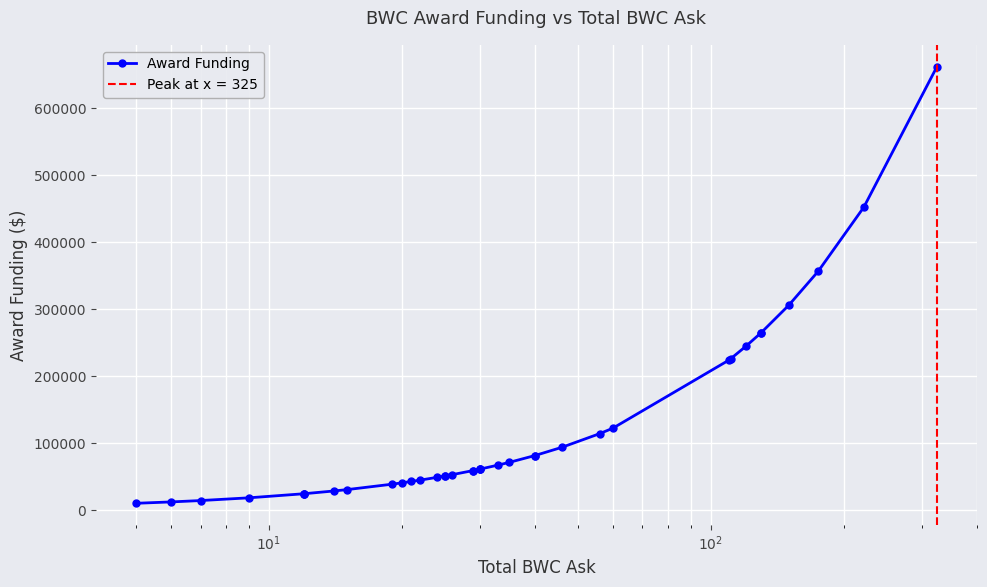

True or false: there are more than 1 points higher than both neighbors.

False